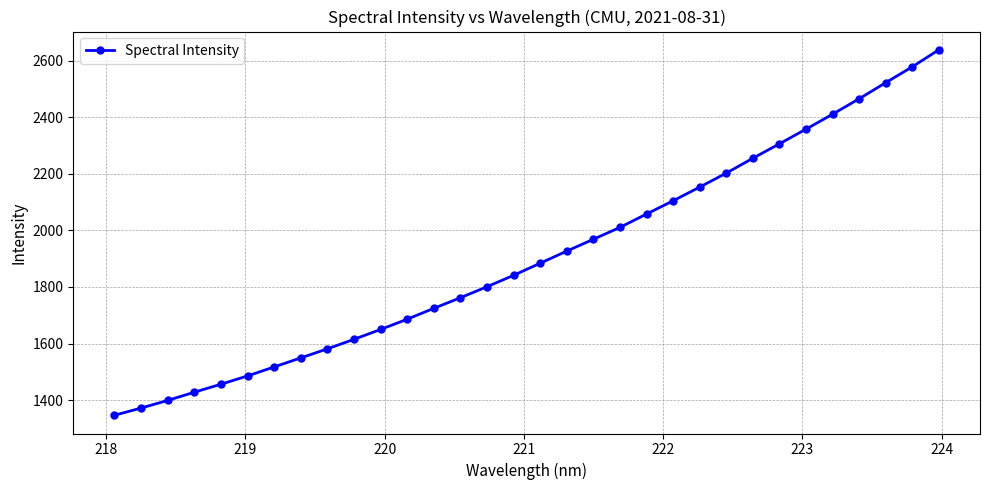

What is the maximum value shown in the chart?

2638.2